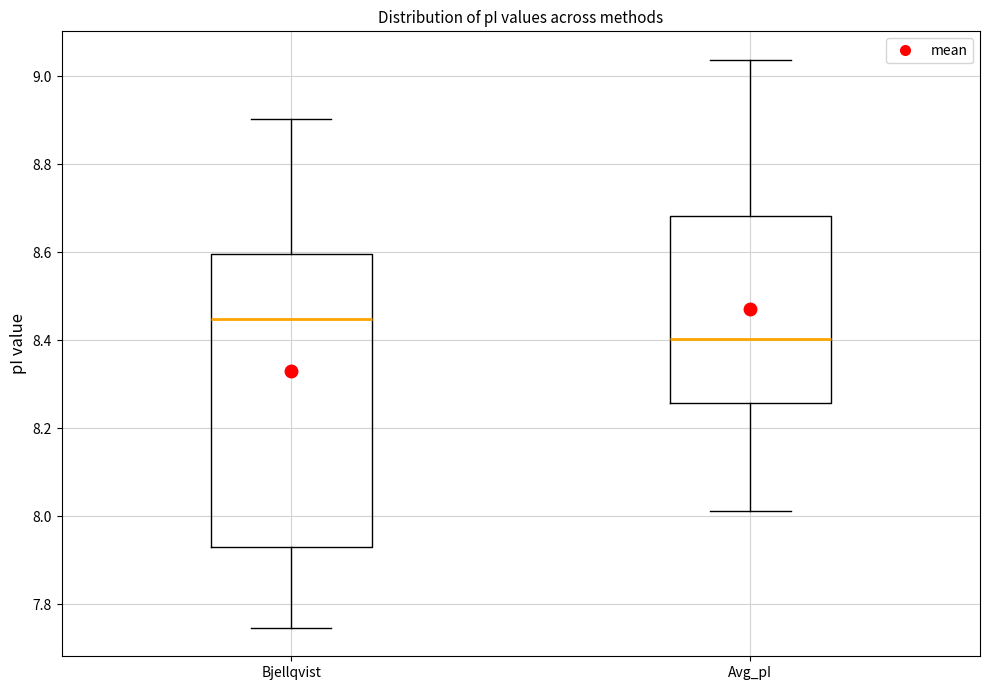

Where does the lower whisker of the box for Bjellqvist end on the y-axis? The values are not printed on the chart, so give them approximately, as read against the axis.

7.74